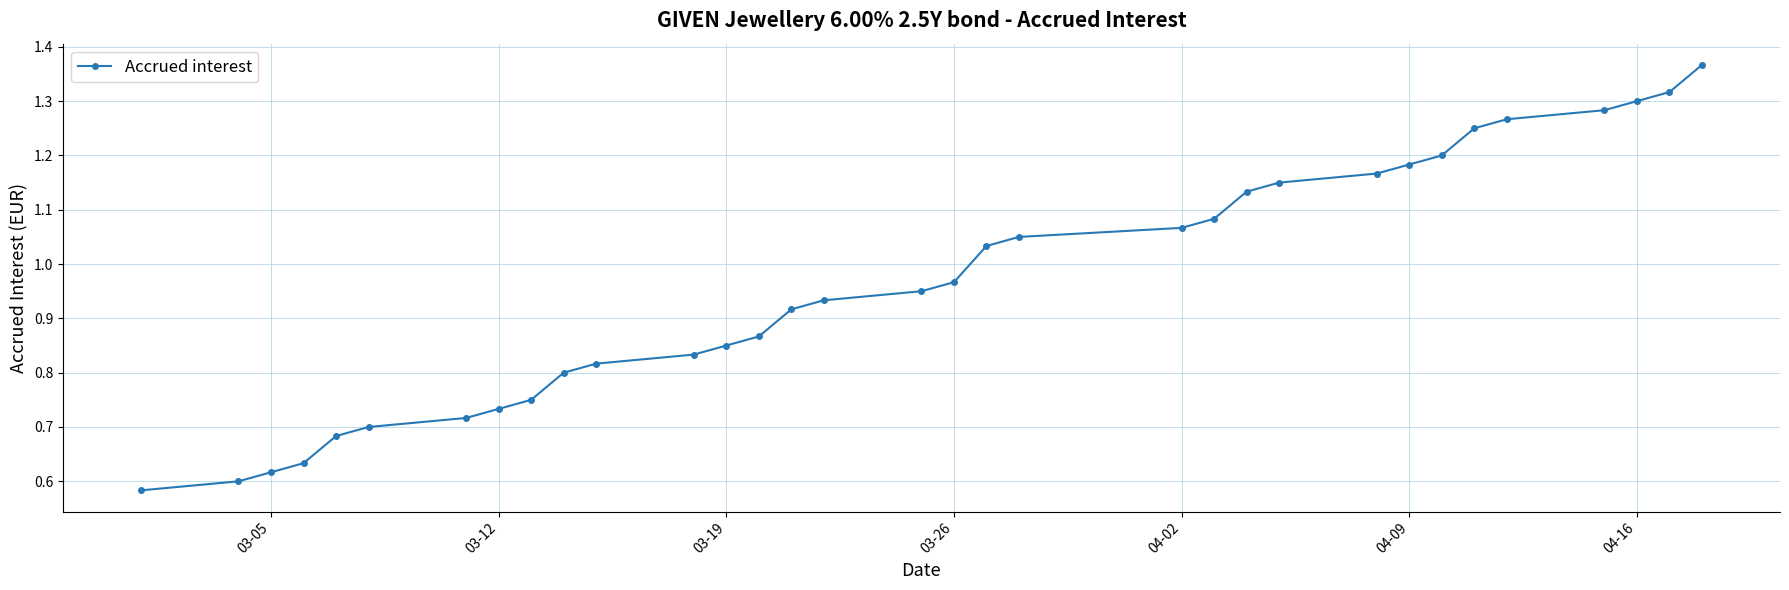

What is the sum of all values?

31.8